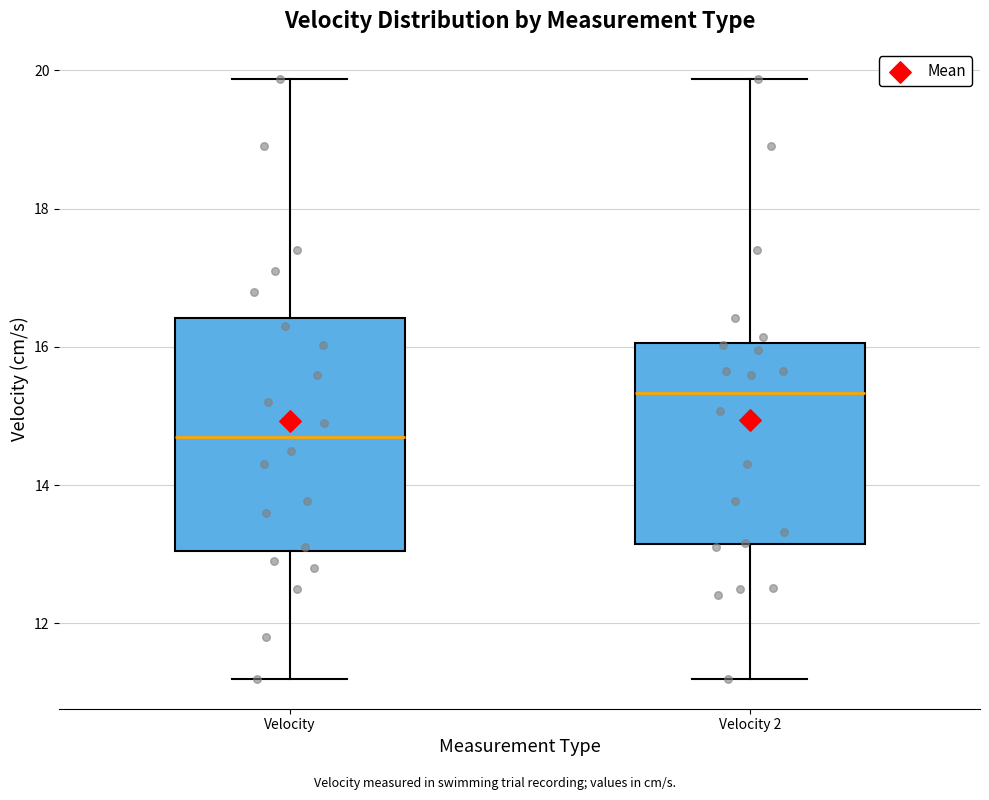

Reading left to right, transcribe this box plot: for each box, give where its median line is, the range the box spans, and where its two whiskers end, as read against the y-axis. The values are not printed on the chart, so give them approximately, as read against the axis.

Velocity: median 14.8, box 13.0 to 16.4, whiskers 11.2 to 19.8
Velocity 2: median 15.4, box 13.2 to 16.0, whiskers 11.2 to 19.8